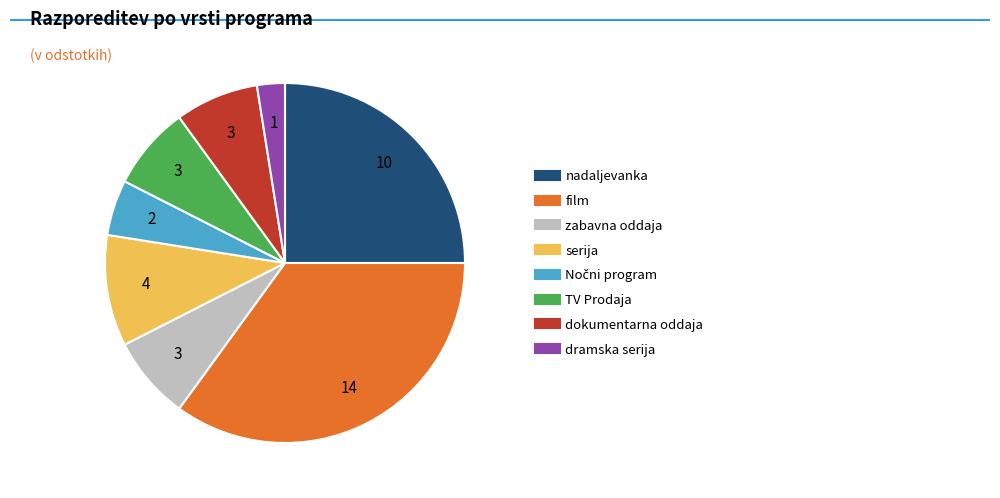

Does any single category account for the majority?

No